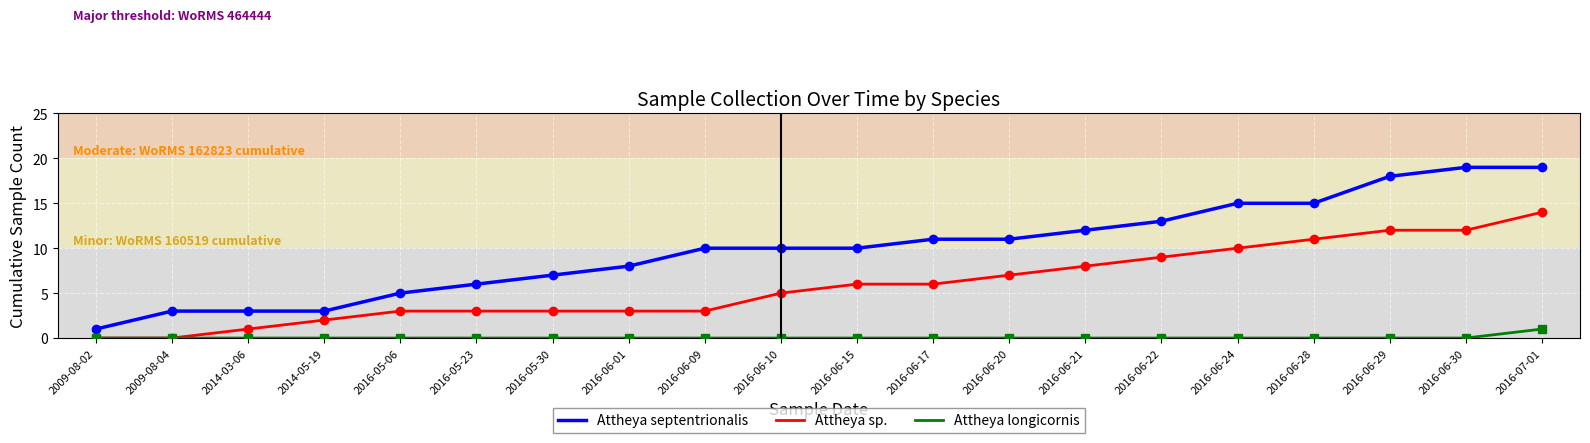

Is the value of Attheya septentrionalis at 2016-06-30 greater than the value of Attheya longicornis at 2016-06-21?

Yes